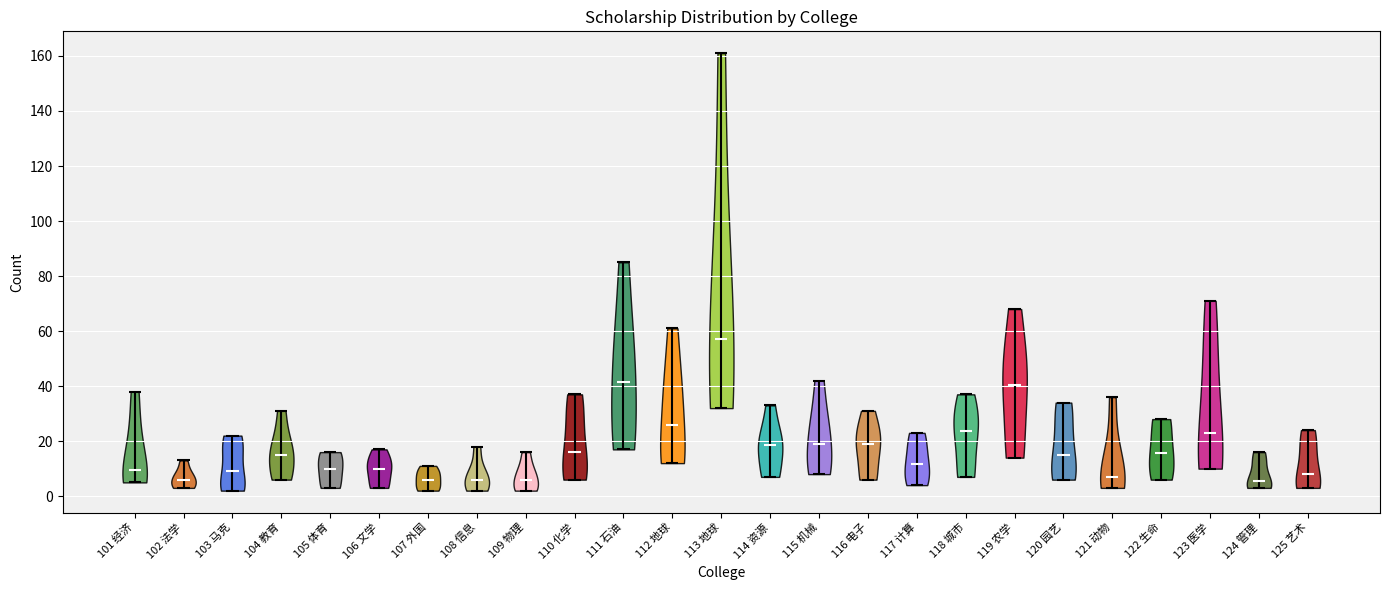

Reading left to right, read every violin against the y-axis: where its median line is, and the lowest and highest points it reaches. The values are not printed on the chart, so give them approximately, as read against the axis.

101 经济: median line 10, lowest point 6, highest point 38
102 法学: median line 6, lowest point 4, highest point 14
103 马克: median line 10, lowest point 2, highest point 22
104 教育: median line 16, lowest point 6, highest point 32
105 体育: median line 10, lowest point 4, highest point 16
106 文学: median line 10, lowest point 4, highest point 18
107 外国: median line 6, lowest point 2, highest point 12
108 信息: median line 6, lowest point 2, highest point 18
109 物理: median line 6, lowest point 2, highest point 16
110 化学: median line 16, lowest point 6, highest point 38
111 石油: median line 42, lowest point 18, highest point 86
112 地球: median line 26, lowest point 12, highest point 62
113 地球: median line 58, lowest point 32, highest point 162
114 资源: median line 18, lowest point 8, highest point 34
115 机械: median line 20, lowest point 8, highest point 42
116 电子: median line 20, lowest point 6, highest point 32
117 计算: median line 12, lowest point 4, highest point 24
118 城市: median line 24, lowest point 8, highest point 38
119 农学: median line 40, lowest point 14, highest point 68
120 园艺: median line 16, lowest point 6, highest point 34
121 动物: median line 8, lowest point 4, highest point 36
122 生命: median line 16, lowest point 6, highest point 28
123 医学: median line 24, lowest point 10, highest point 72
124 管理: median line 6, lowest point 4, highest point 16
125 艺术: median line 8, lowest point 4, highest point 24